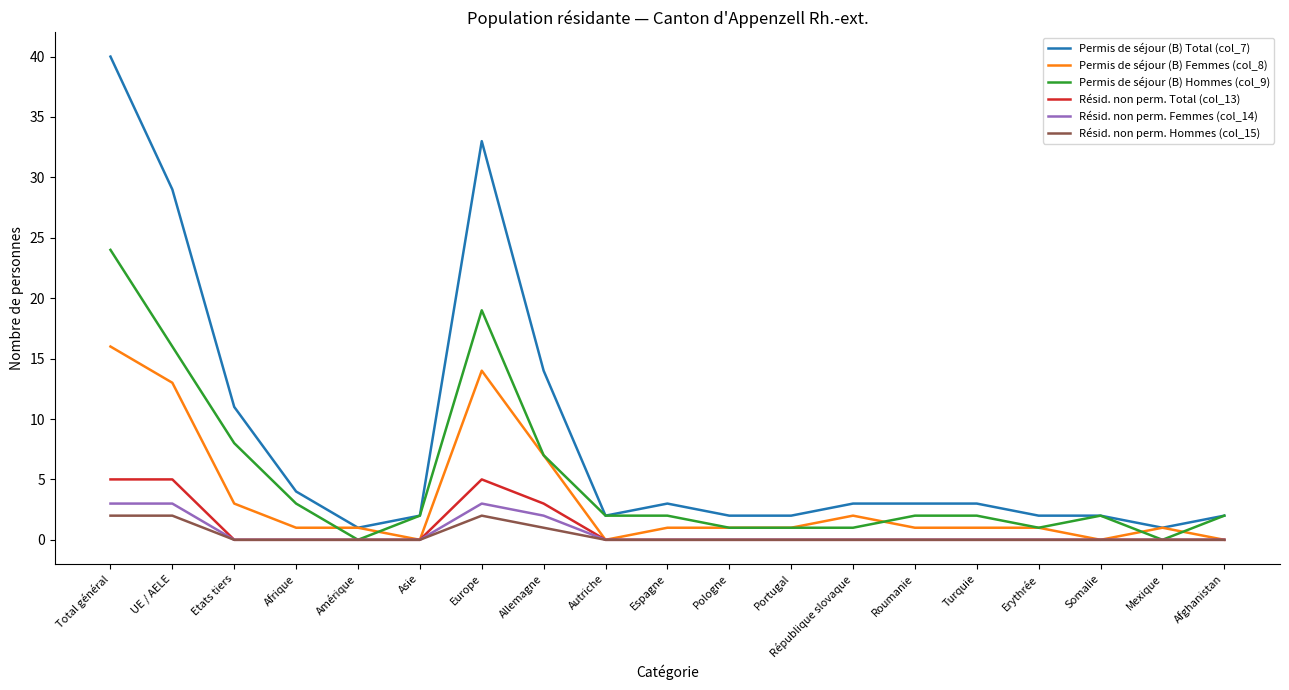

What is the sum of all Permis de séjour (B) Femmes (col_8) values?

64